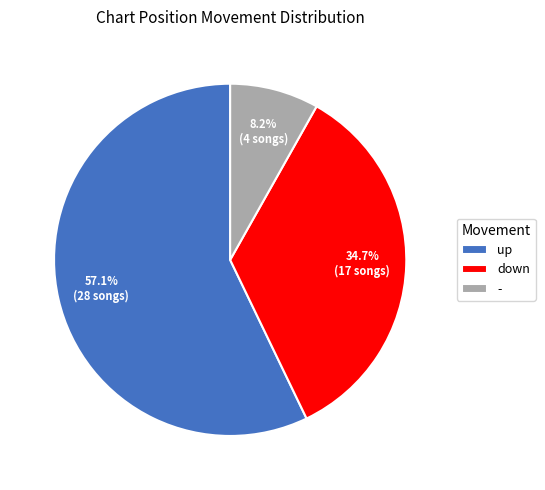

The - slice represents 19% of the pie. True or false?

False